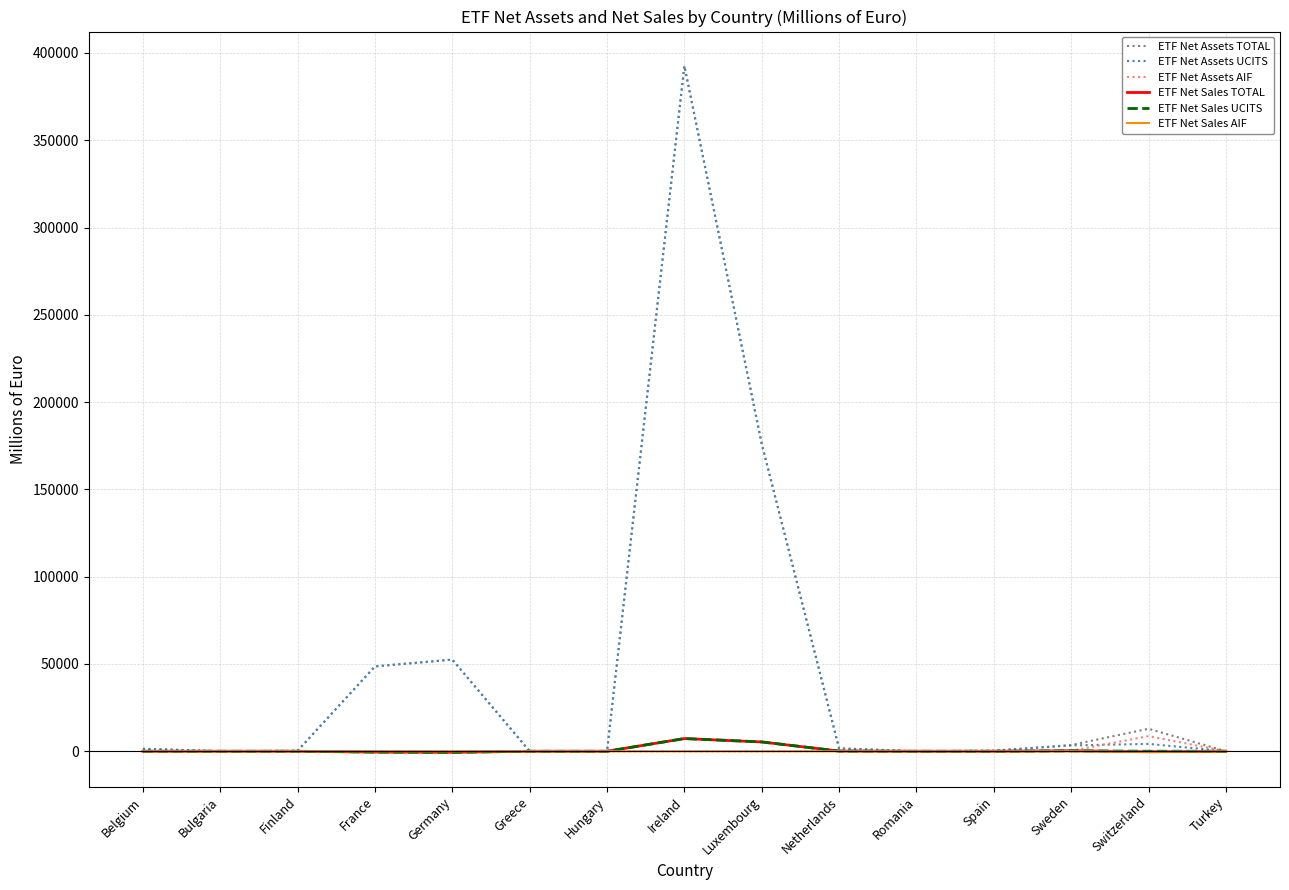

What position from the left is Belgium?

1